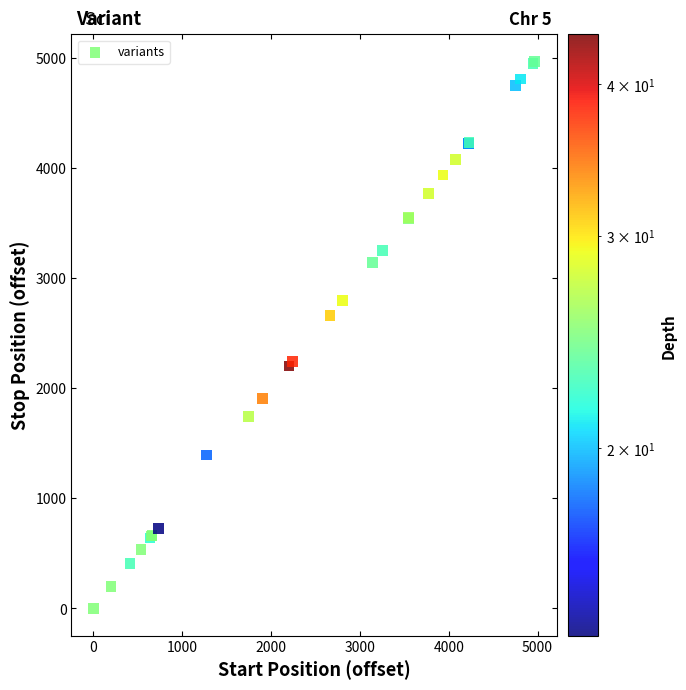

What Y value in the scatter plot is closest to 2483?

2662